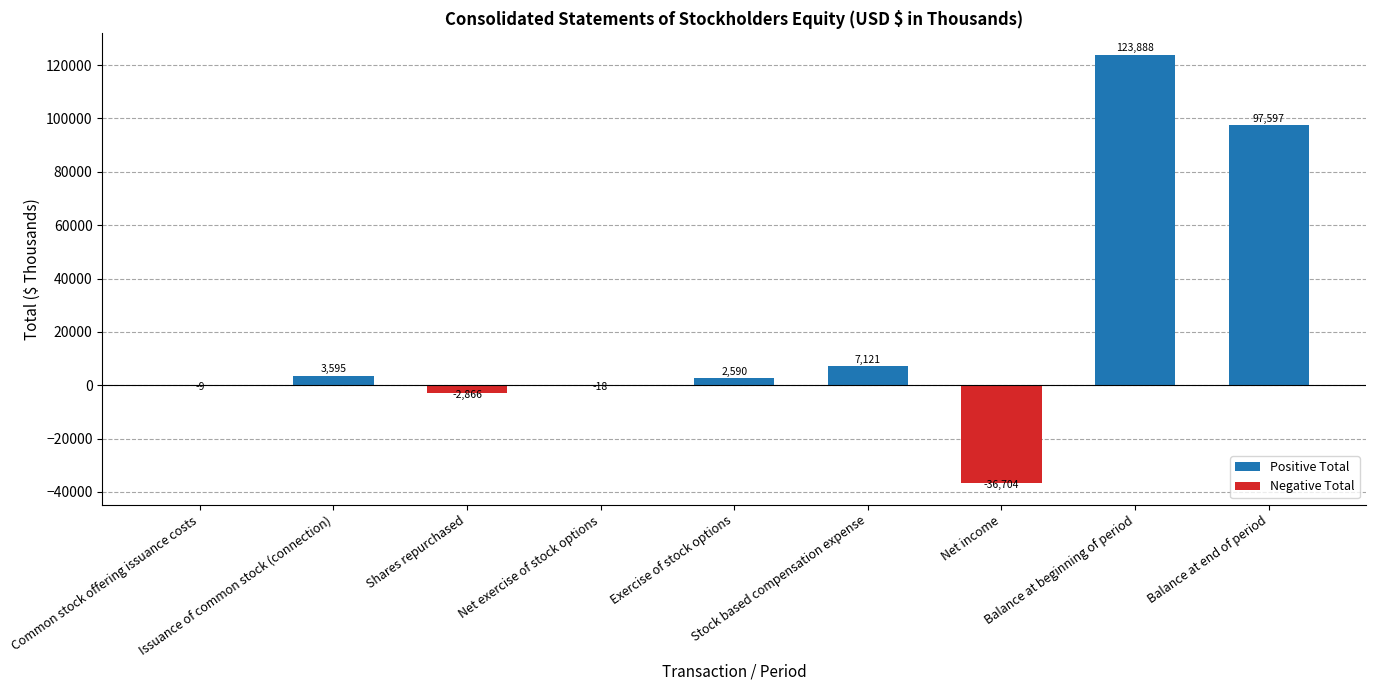

What value does the data have at Stock based compensation expense?

7121